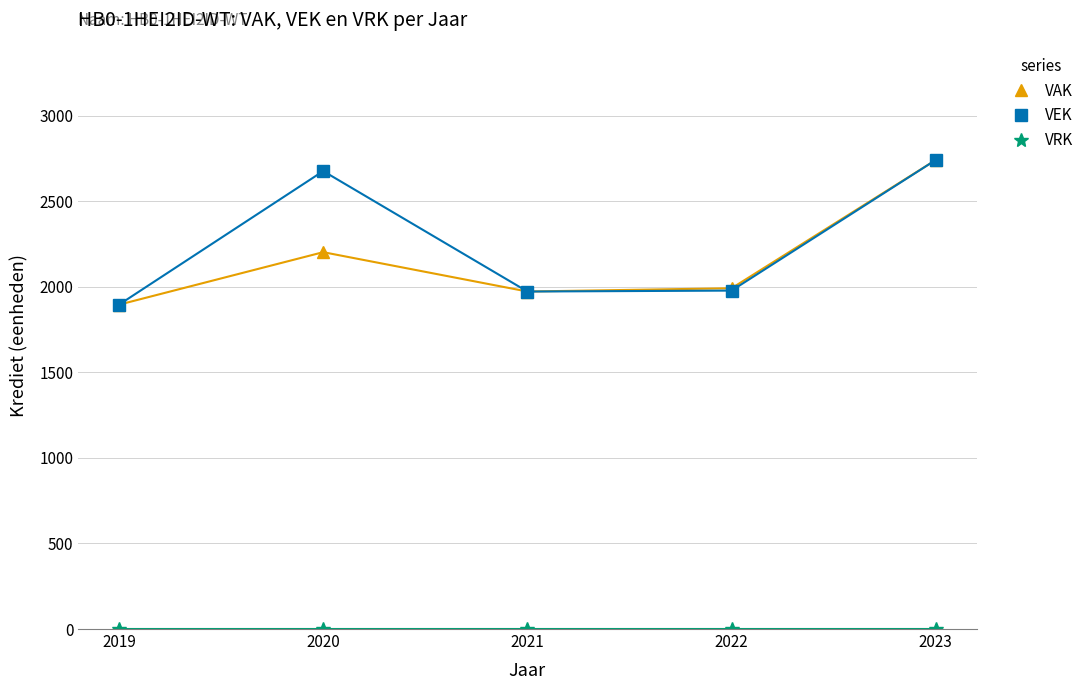

How many data points in VAK are less than 1992?

2